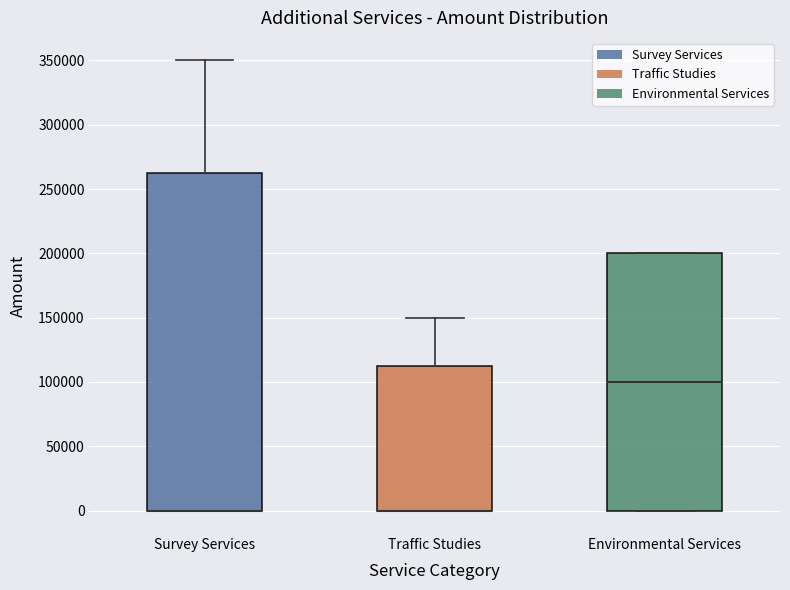

Reading left to right, transcribe this box plot: for each box, give where its median line is, the range the box spans, and where its two whiskers end, as read against the y-axis. The values are not printed on the chart, so give them approximately, as read against the axis.

Survey Services: median 0 (drawn on the box's lower edge), box 0 to 265000, whiskers 0 to 350000
Traffic Studies: median 0 (drawn on the box's lower edge), box 0 to 115000, whiskers 0 to 150000
Environmental Services: median 100000, box 0 to 200000, whiskers 0 to 200000